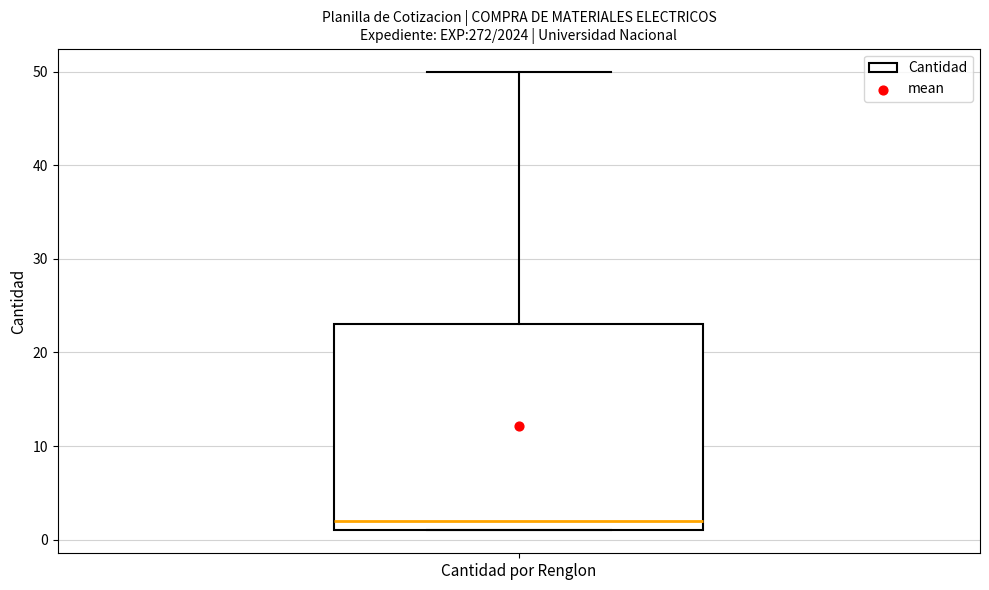

Where does the upper whisker of the box for Cantidad por Renglon end on the y-axis? The values are not printed on the chart, so give them approximately, as read against the axis.

50